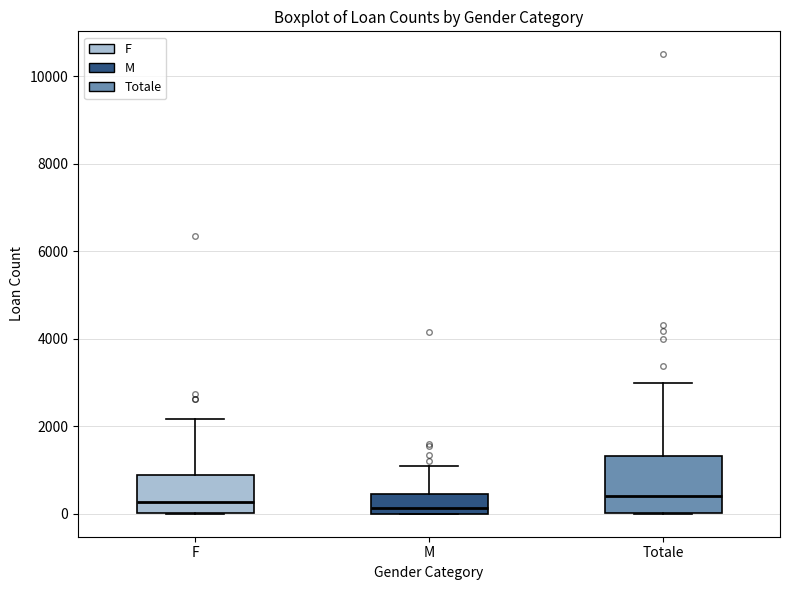

Reading left to right, transcribe this box plot: for each box, give where its median line is, the range the box spans, and where its two whiskers end, as read against the y-axis. The values are not printed on the chart, so give them approximately, as read against the axis.

F: median 200, box 0 to 800, whiskers 0 to 2200
M: median 200, box 0 to 400, whiskers 0 to 1000
Totale: median 400, box 0 to 1400, whiskers 0 to 3000